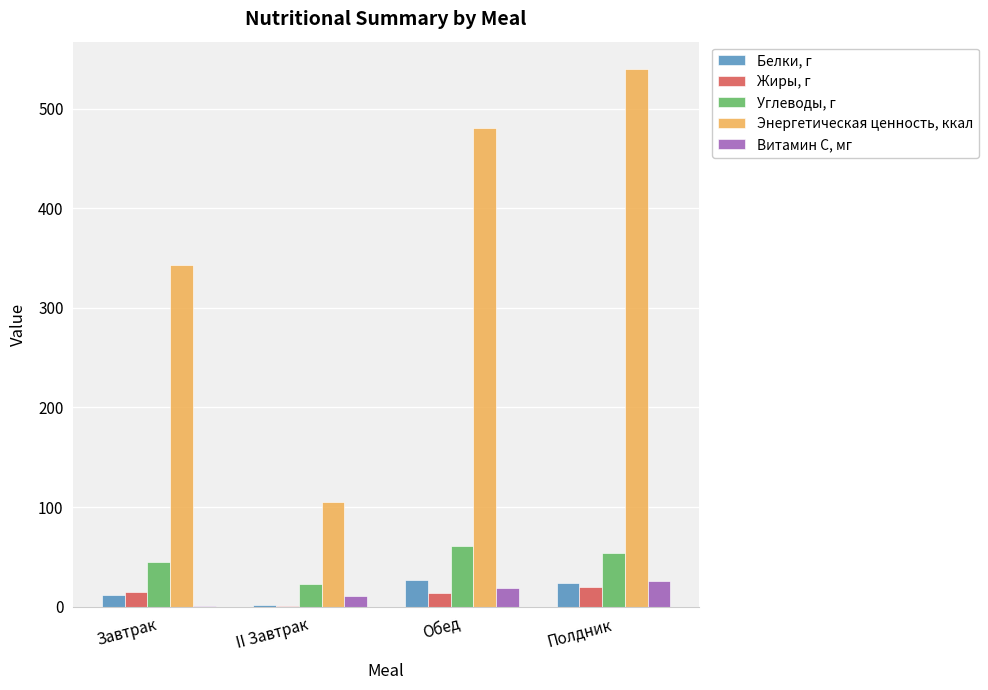

Which category has the highest value across all series?

Полдник